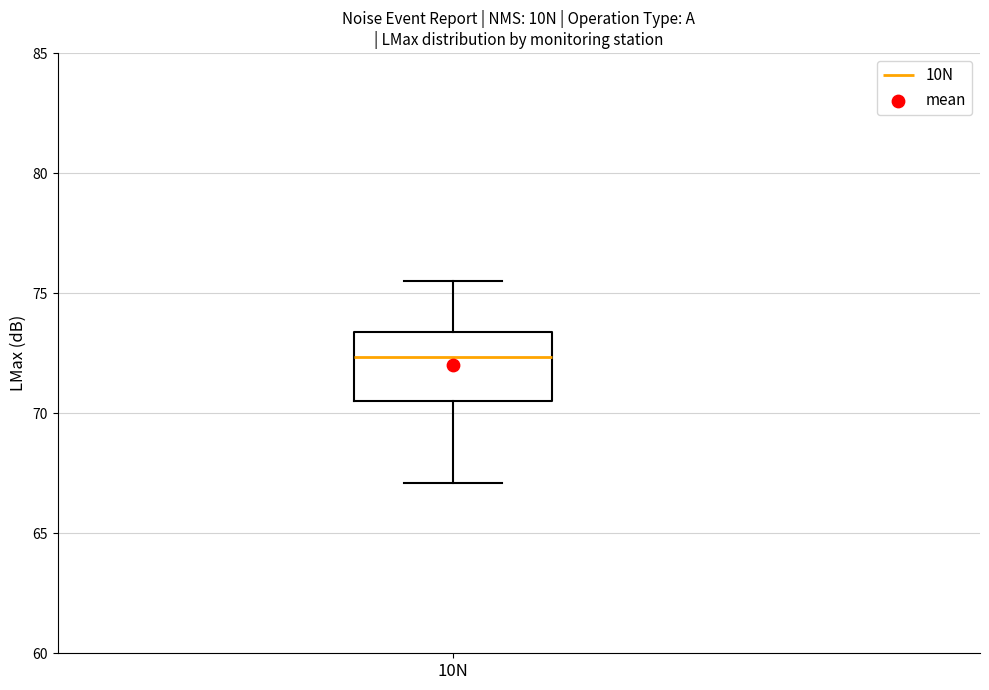

Read this box plot against the y-axis: the position of the median line, the range covered by the box, and the ends of both whiskers. The values are not printed on the chart, so give them approximately, as read against the axis.

median 72.5, box 70.5 to 73.5, whiskers 67.0 to 75.5